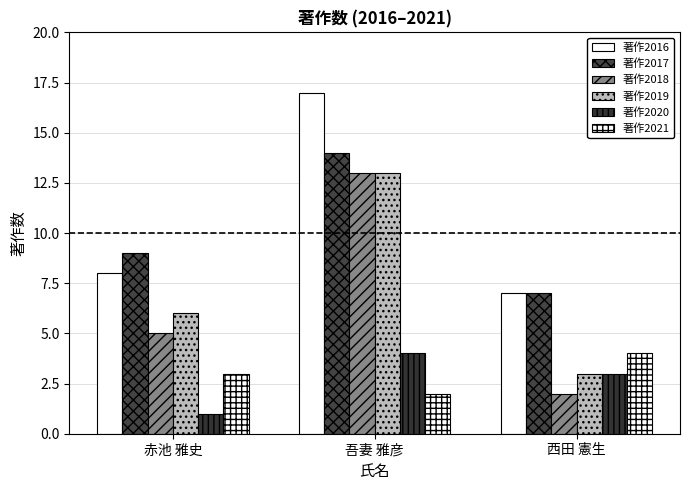

How many data points in 著作2016 are less than 8?

1